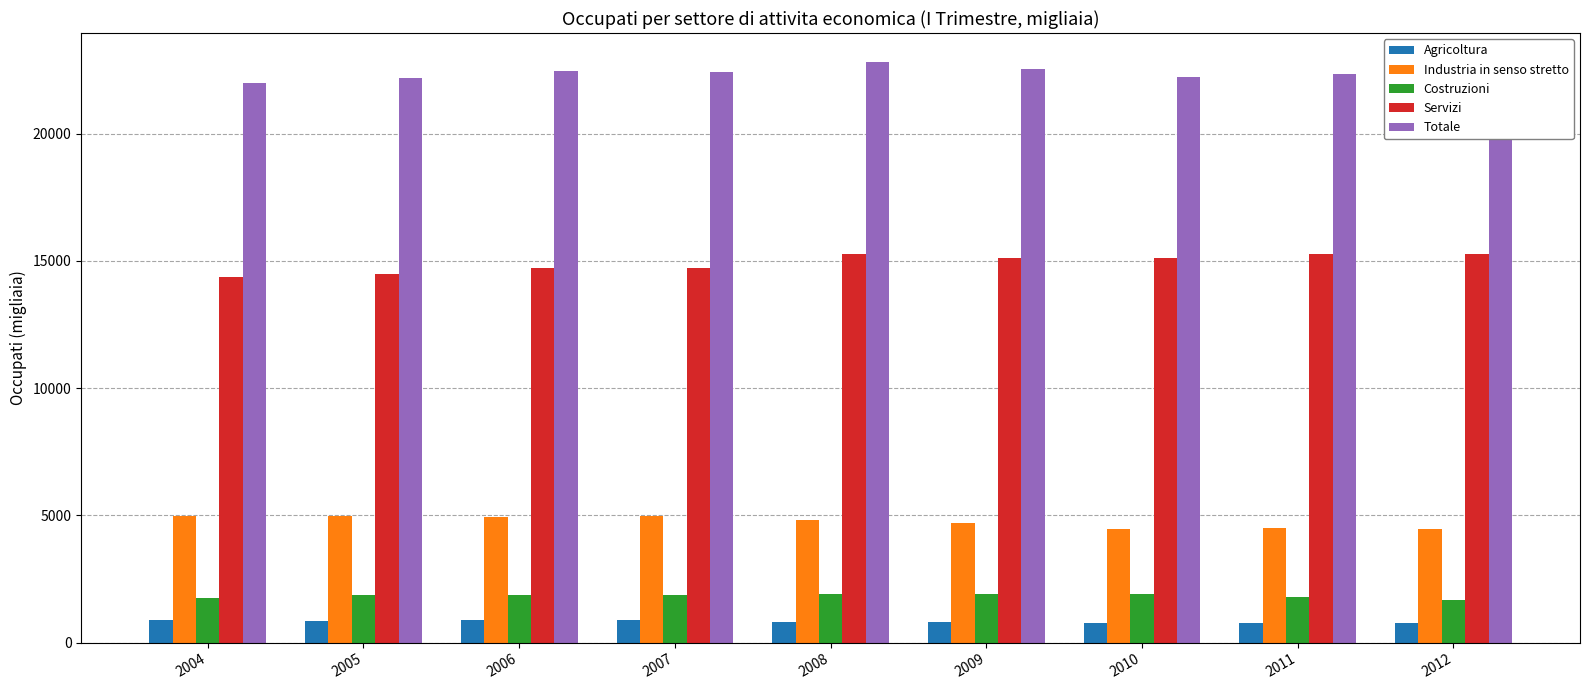

How many bars are there in each group?

5